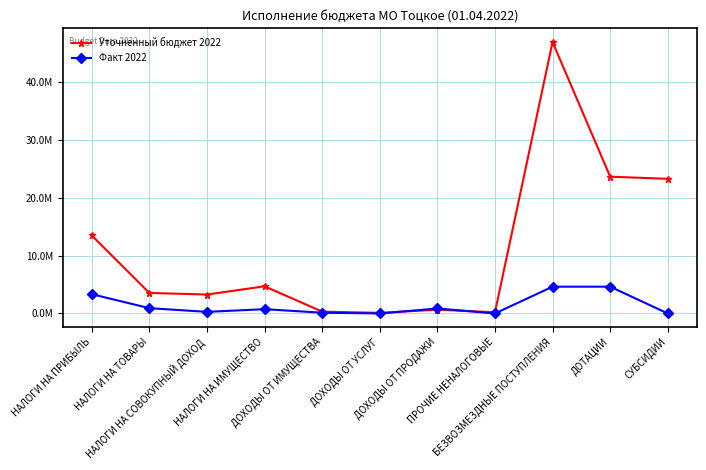

True or false: Уточненный бюджет 2022 has more than 0 points higher than both neighbors.

True